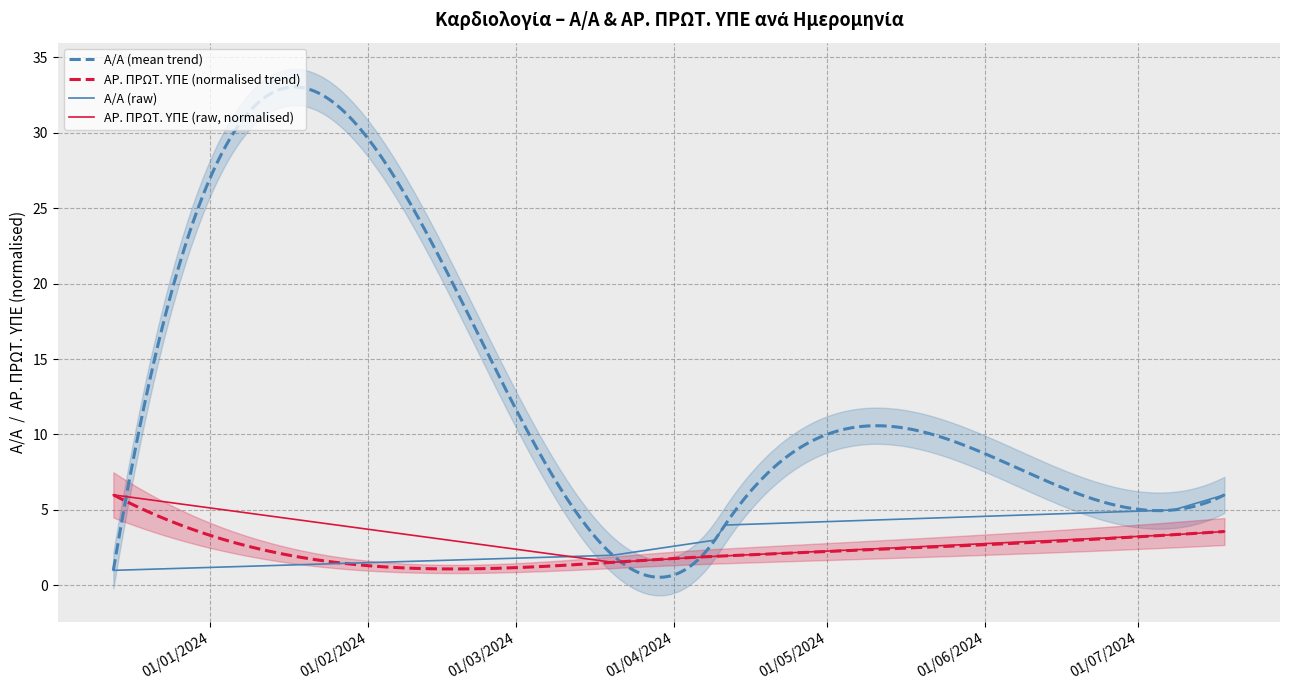

True or false: Α/Α and ΑΡ. ΠΡΩΤ. ΥΠΕ cross at least once.

True